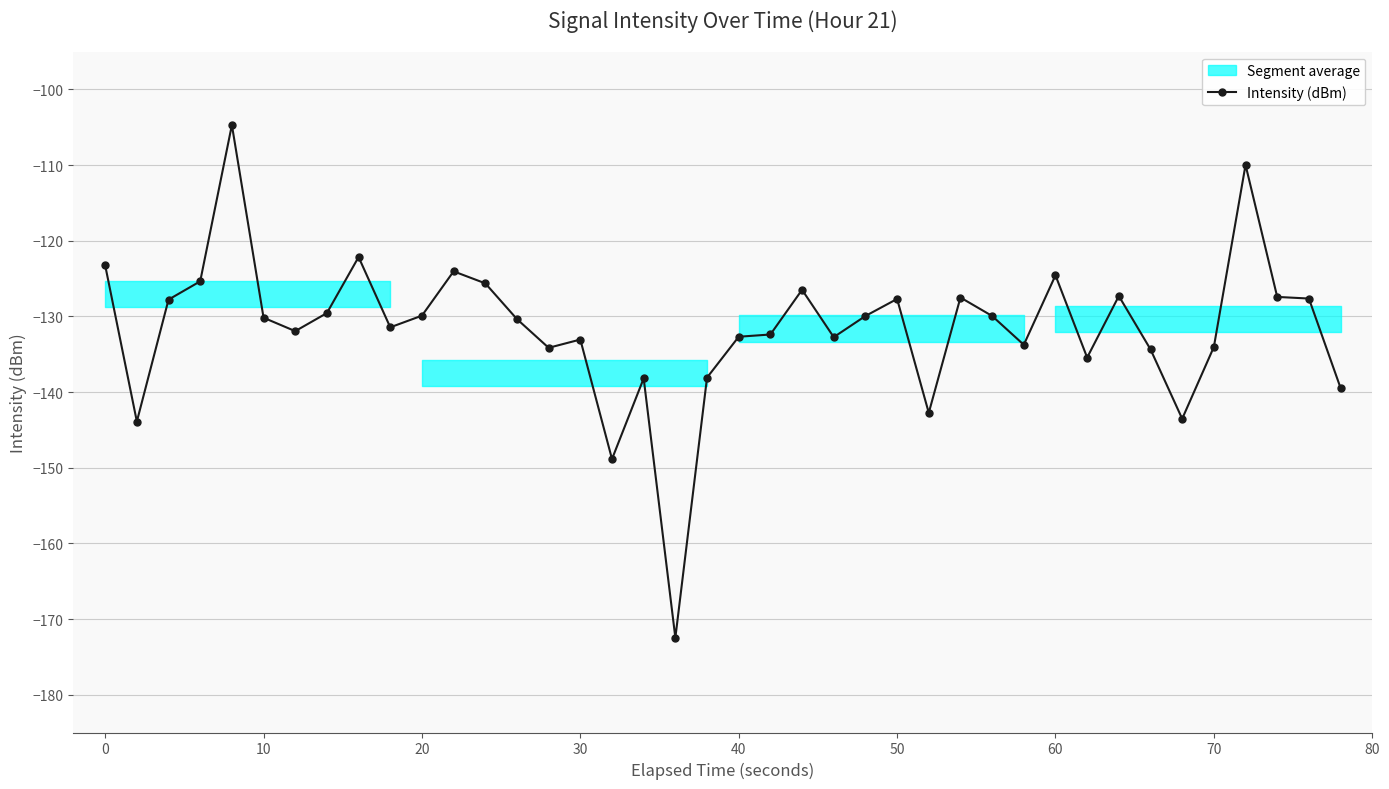

The Intensity (dBm) series shows -65.1 at 0. True or false?

False